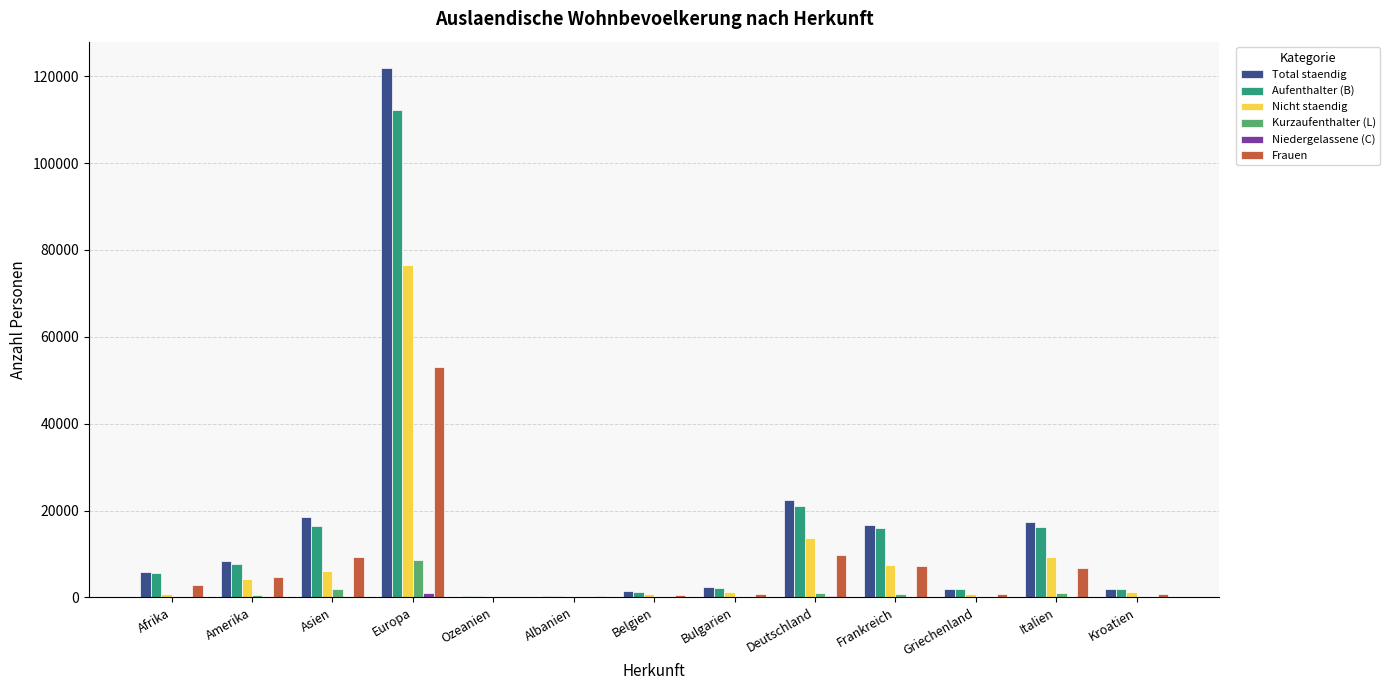

Is it true that Kurzaufenthalter (L) equals 169 at Afrika?

True